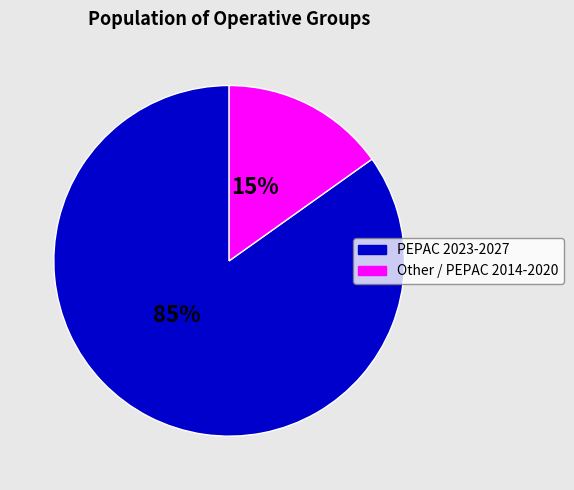

Does any single category account for the majority?

Yes